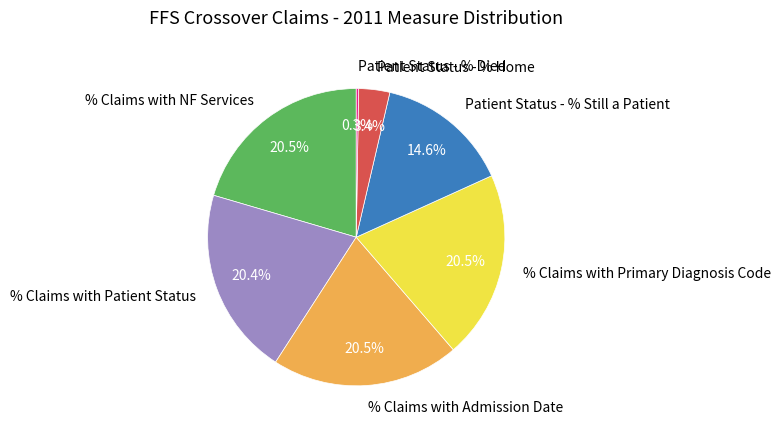

What percentage do Patient Status - % Still a Patient and % Claims with Primary Diagnosis Code together represent?

35.0%